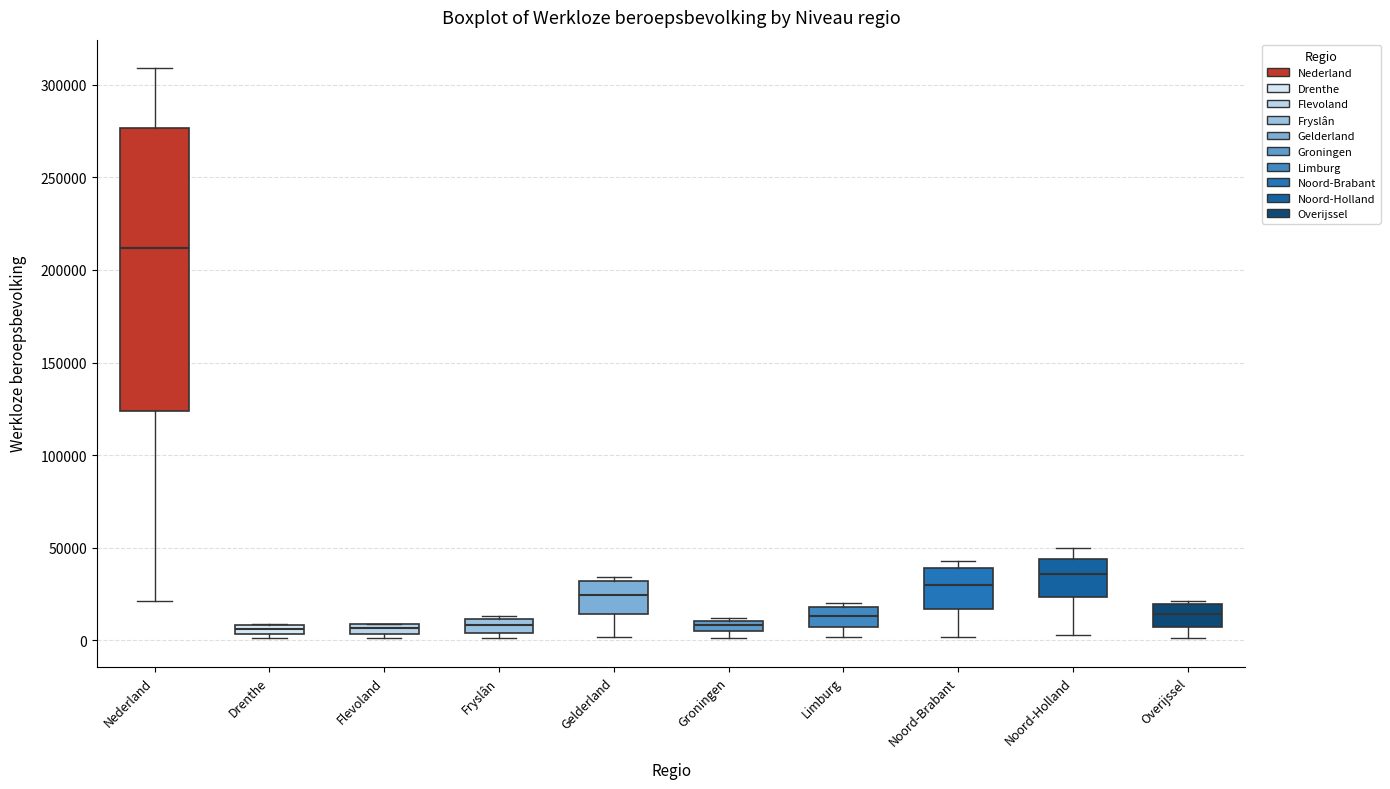

Which box's median line is the highest?

Nederland